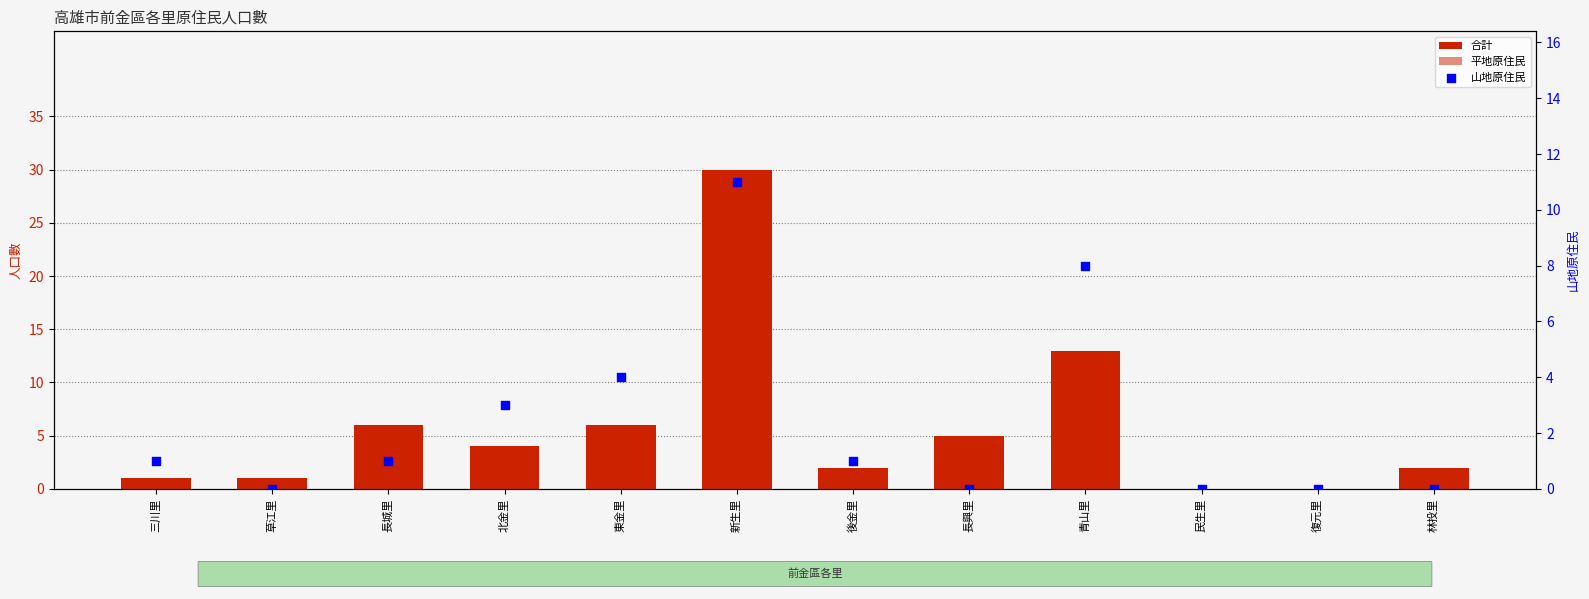

Is the value of 山地原住民 at 後金里 greater than the value of 合計 at 長城里?

No